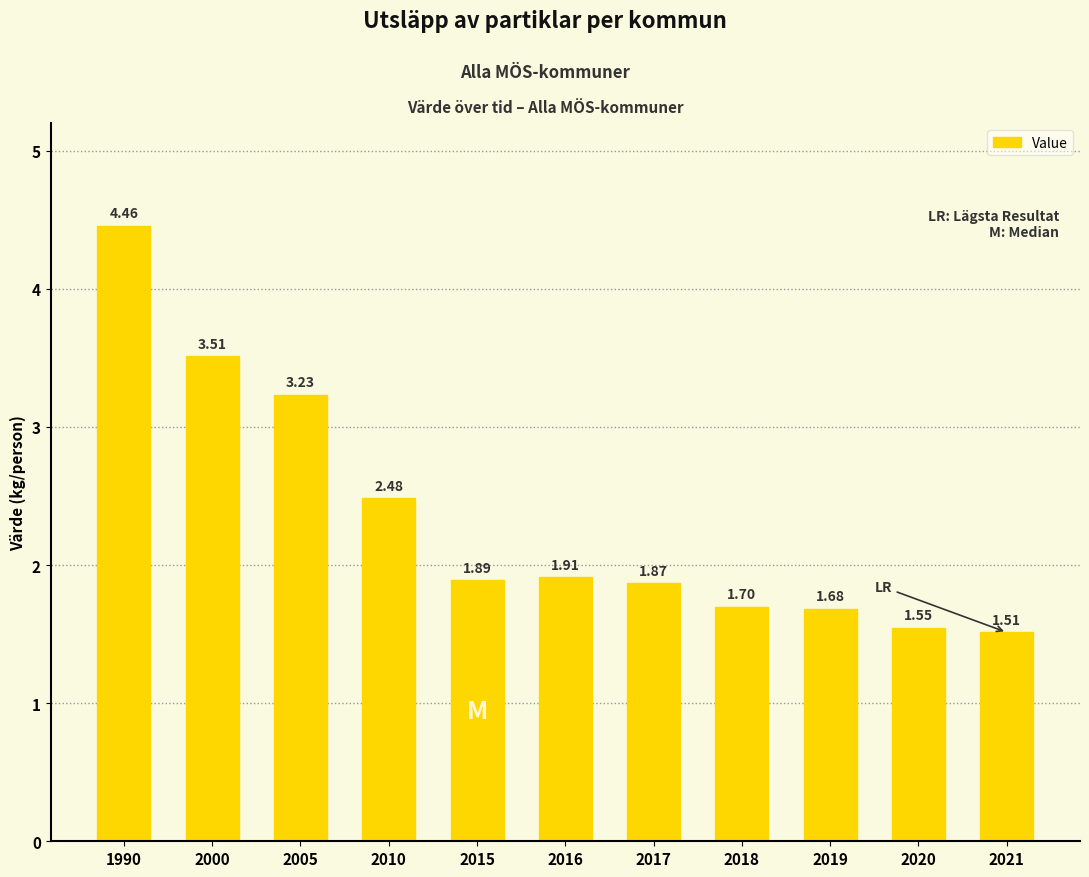

What is the sum of all values?

25.8